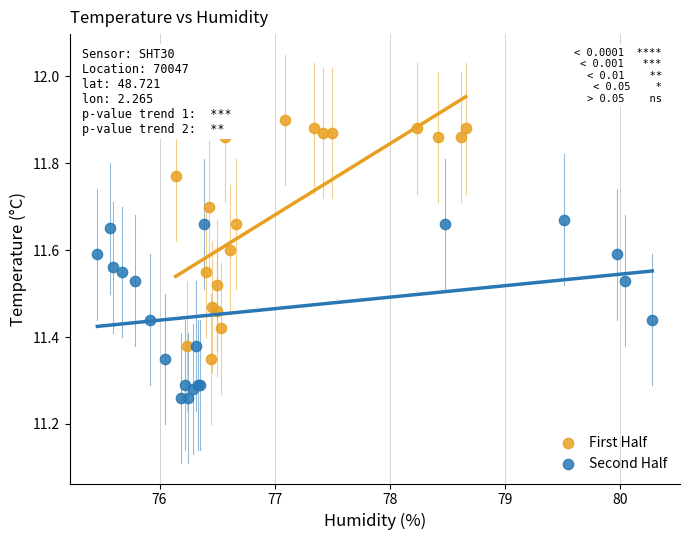

Which series contains the highest Y value?

First Half